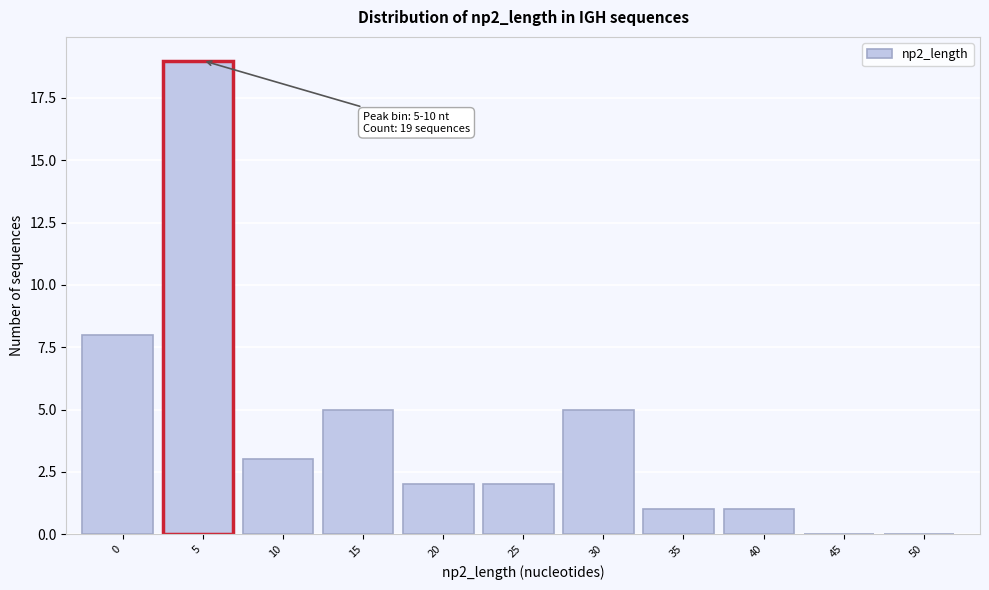

Reading left to right, transcribe all the data shown in this chart.

0=8	5=19	10=3	15=5	20=2	25=2	30=5	35=1	40=1	45=0	50=0